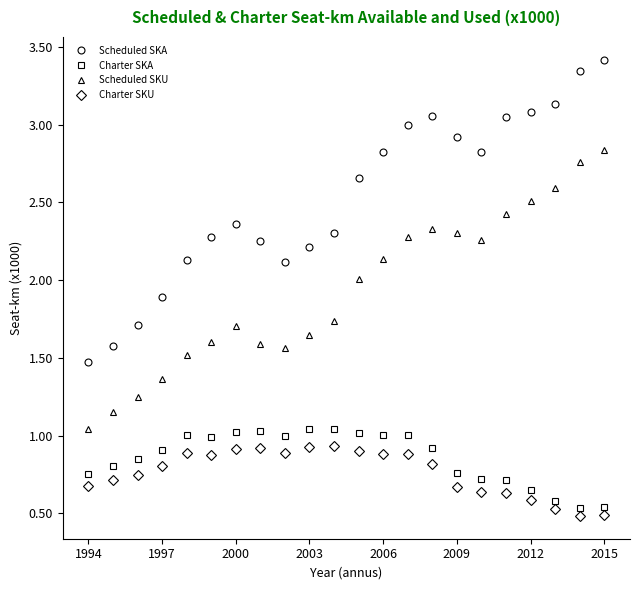

What is the value of the Charter SKU point at the 11th from the left?

0.9